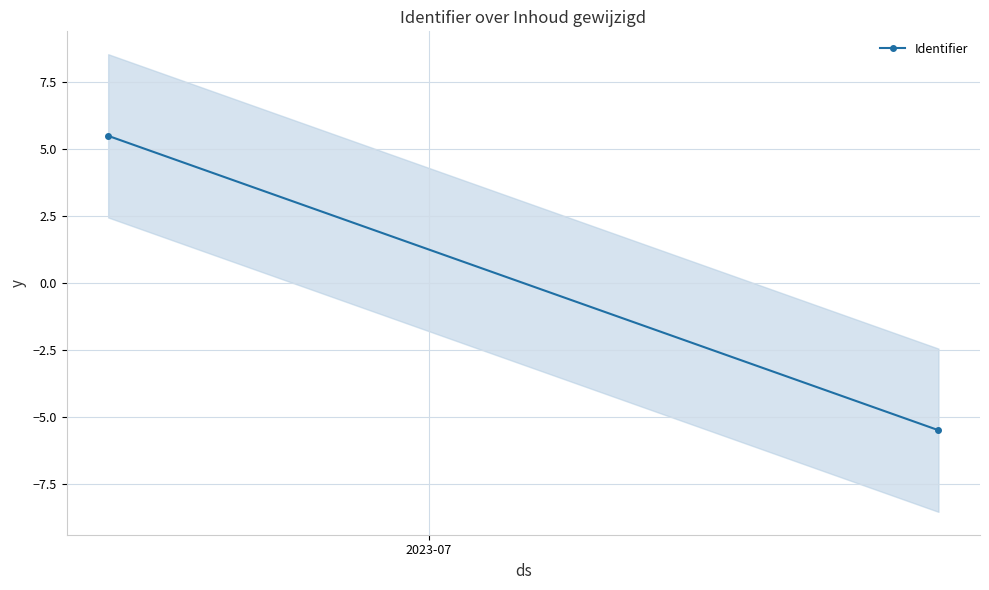

Reading right to left, transcribe all the data shown in this chart.

-5.5	5.5